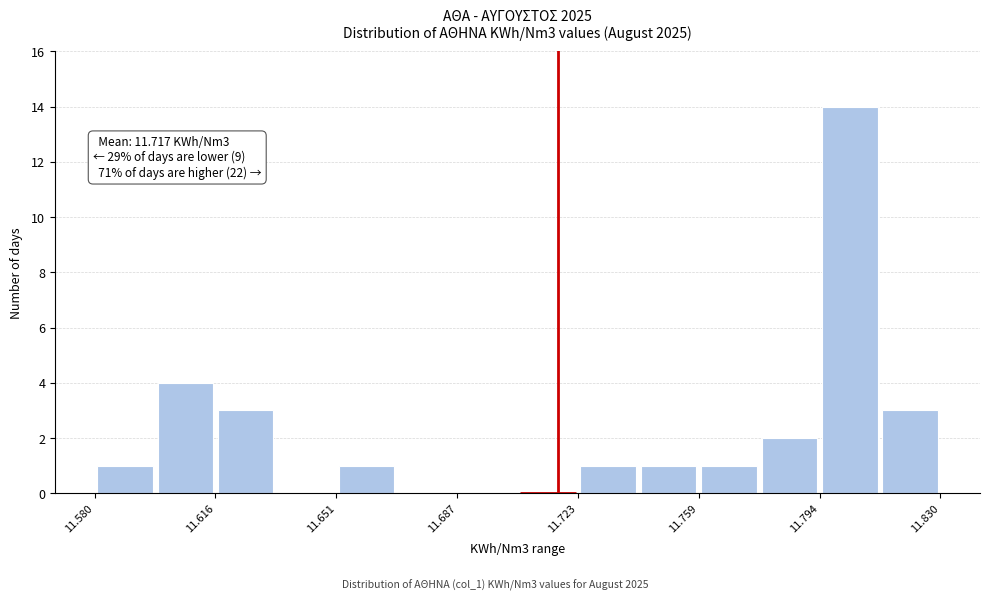

Around what value on the x-axis is the tallest bar? Give the approximate position of its centre, as read against the axis.

11.805